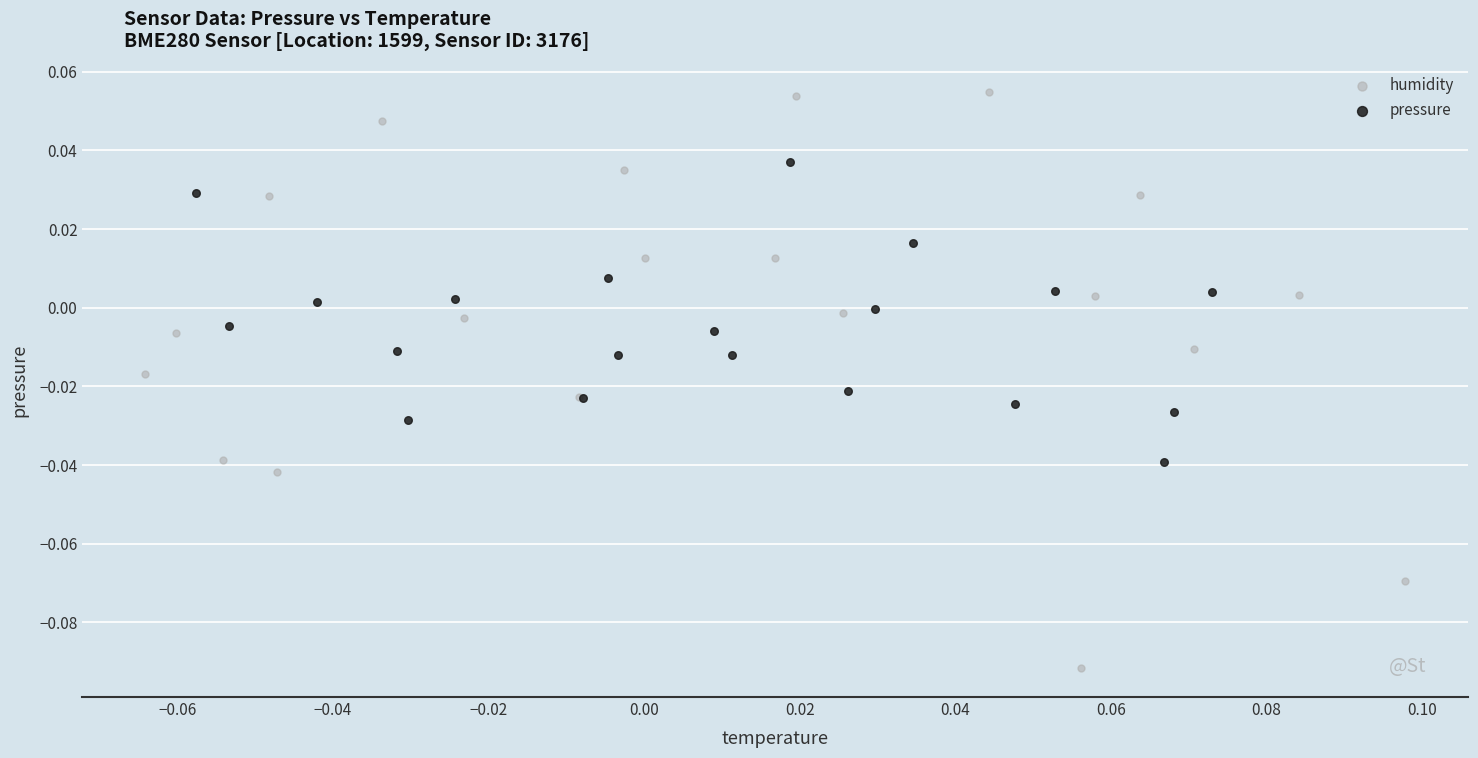

Which series has the widest spread of Y values?

humidity